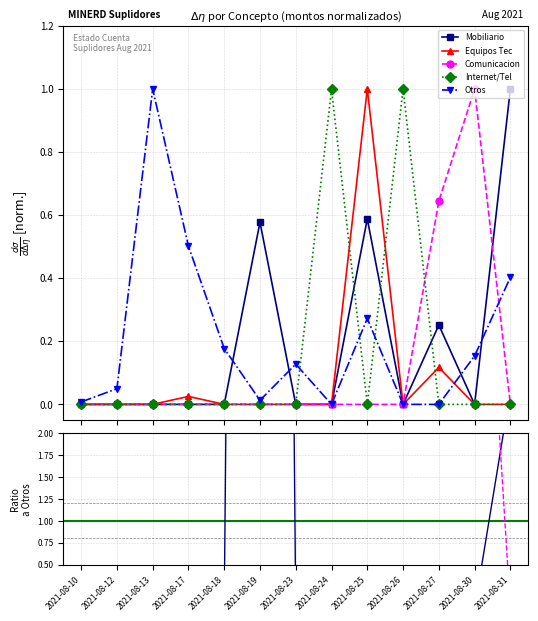

Between 2021-08-25 and 2021-08-10, which is larger?

2021-08-25